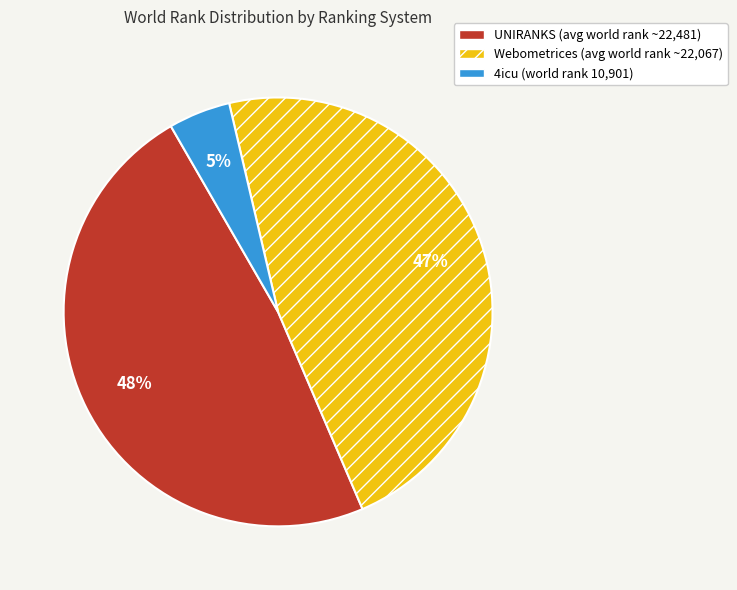

How many slices are in this pie chart?

3